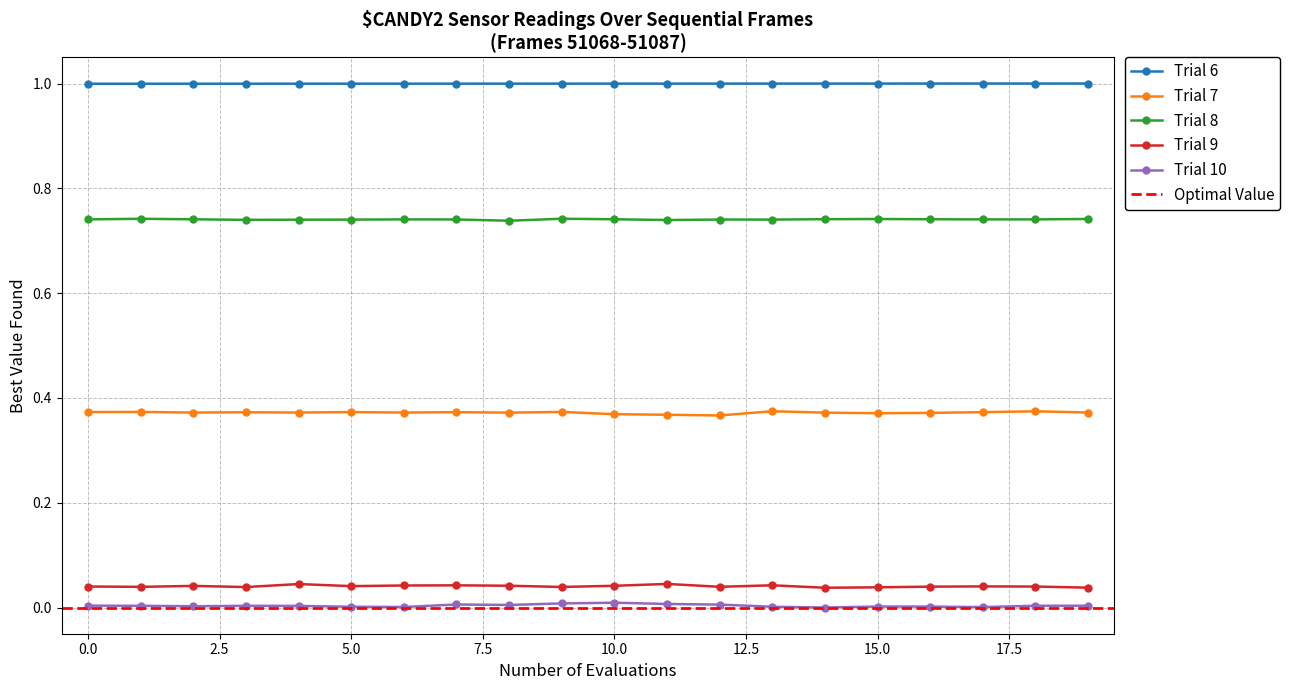

What is the spread (max minus min) of values at 4?

1.0